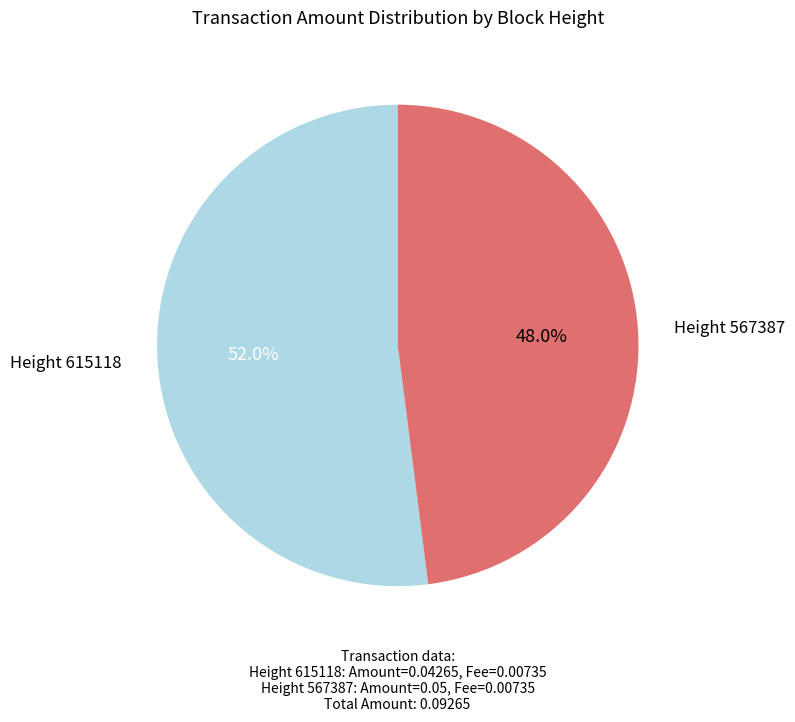

How many slices are in this pie chart?

2